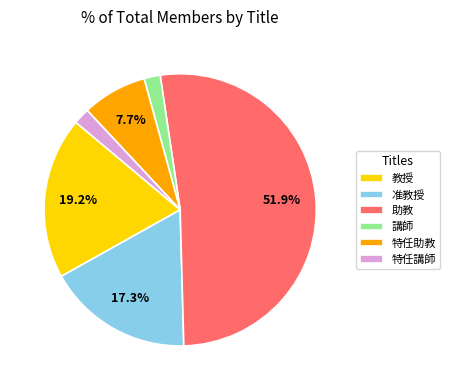

Does 助教 represent more than half of the total?

Yes